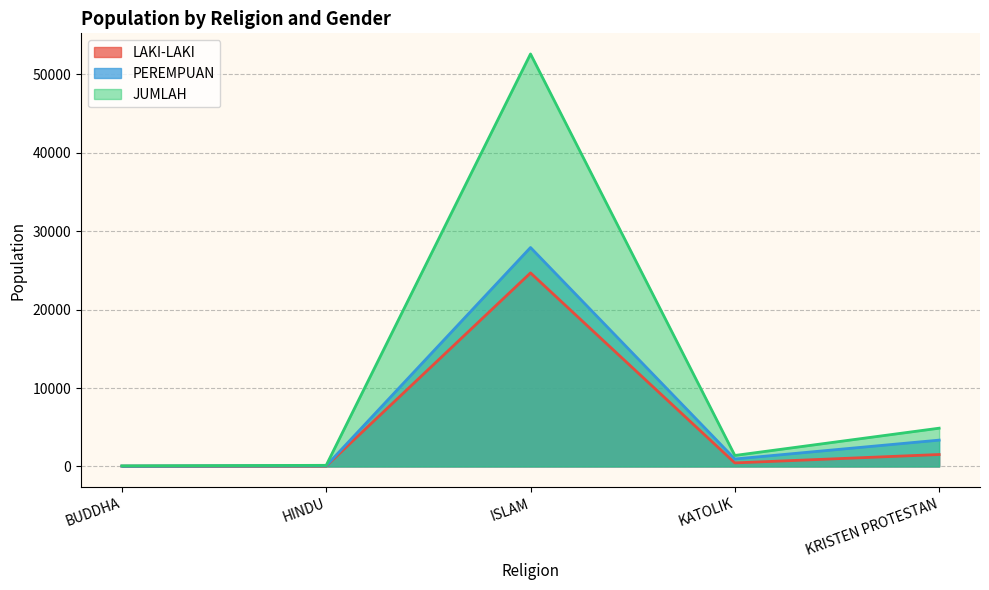

What are all the series names shown in the legend?

LAKI-LAKI, PEREMPUAN, JUMLAH